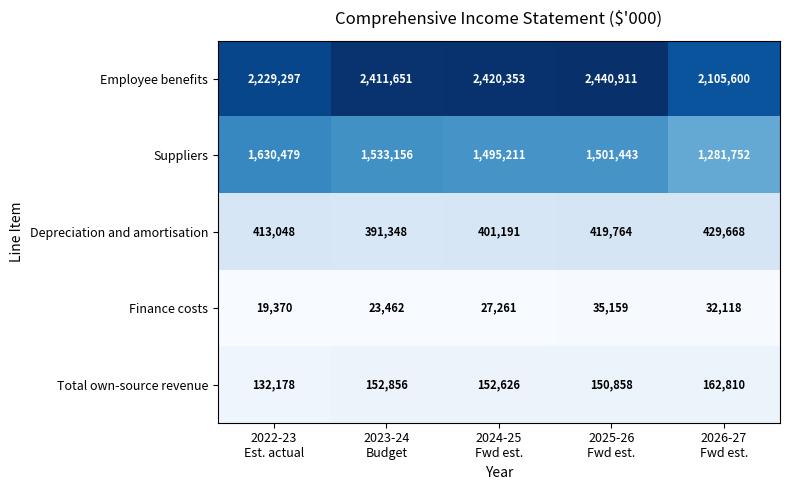

Which category has the lowest value across all series?

2022-23
Est. actual